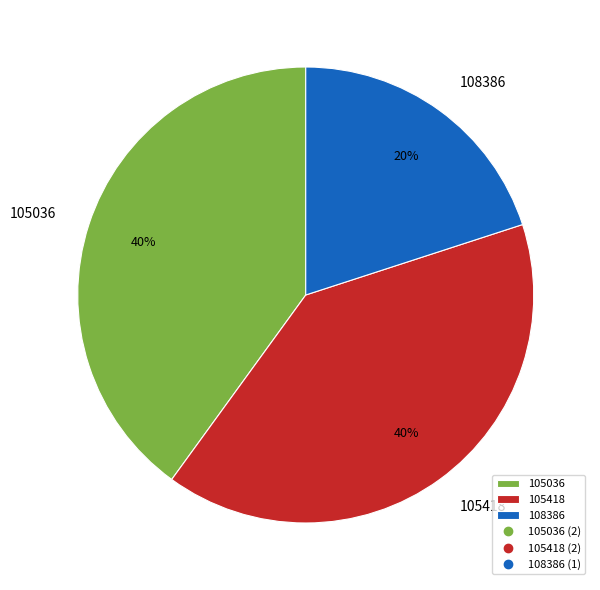

The 105418 slice represents 52% of the pie. True or false?

False